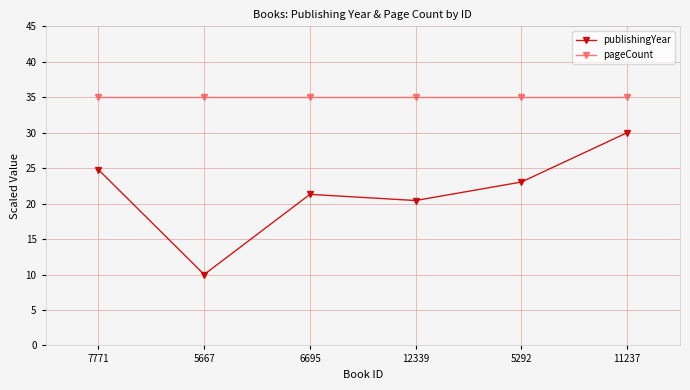

True or false: publishingYear and pageCount cross at least once.

False